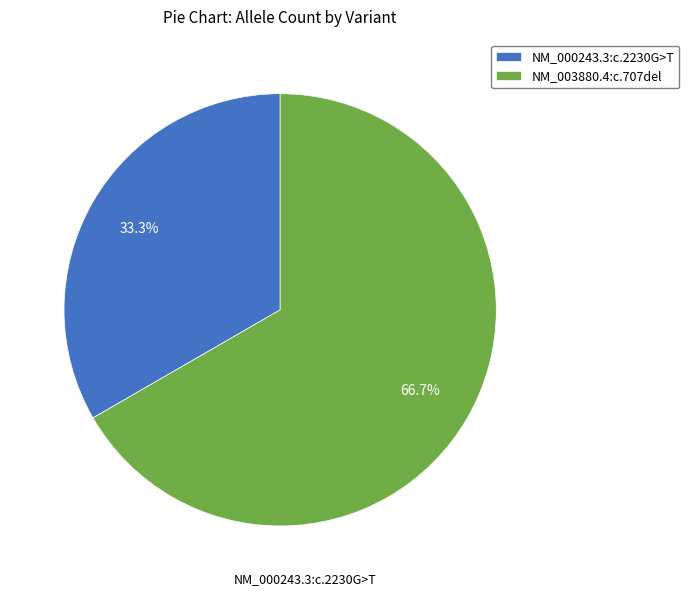

What percentage is the NM_000243.3:c.2230G>T slice, to the nearest percent?

33%